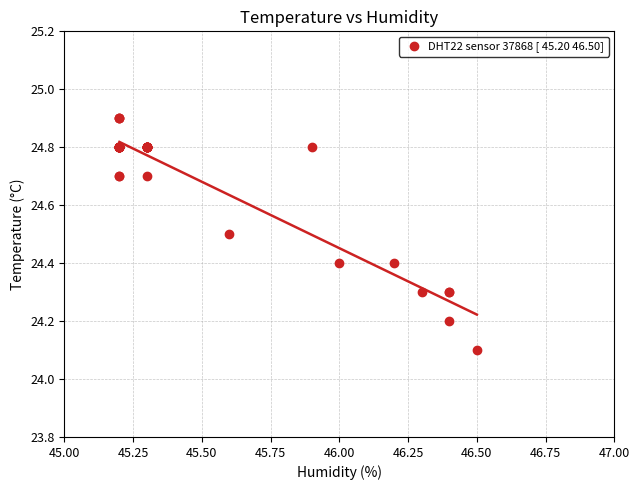

What Y value in the scatter plot is closest to 24?

24.1